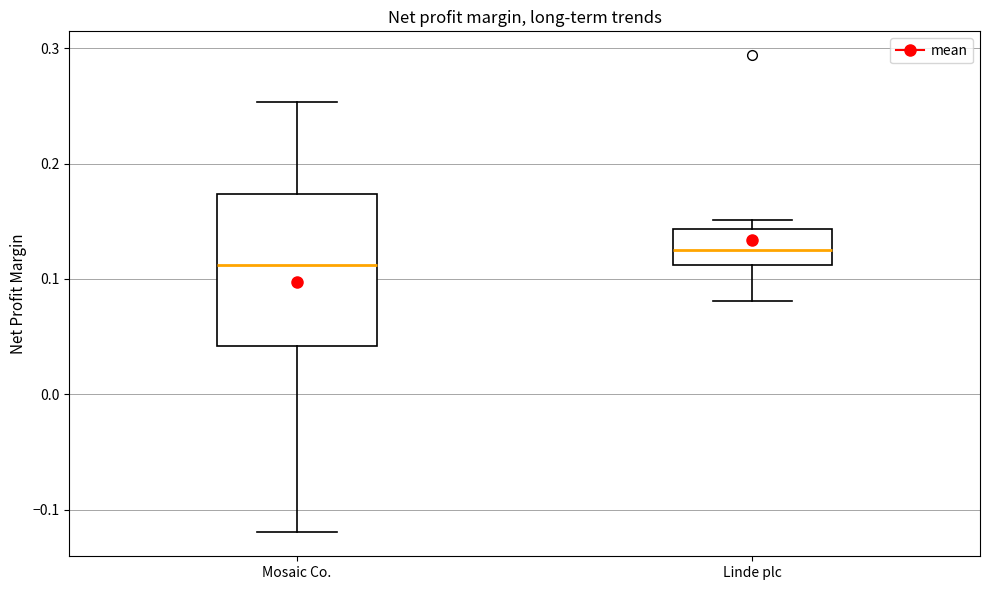

Reading left to right, read every box against the y-axis: the position of its median line, the range the box covers, and the ends of its whiskers. The values are not printed on the chart, so give them approximately, as read against the axis.

Mosaic Co.: median 0.11, box 0.04 to 0.17, whiskers -0.12 to 0.25
Linde plc: median 0.13, box 0.11 to 0.14, whiskers 0.08 to 0.15